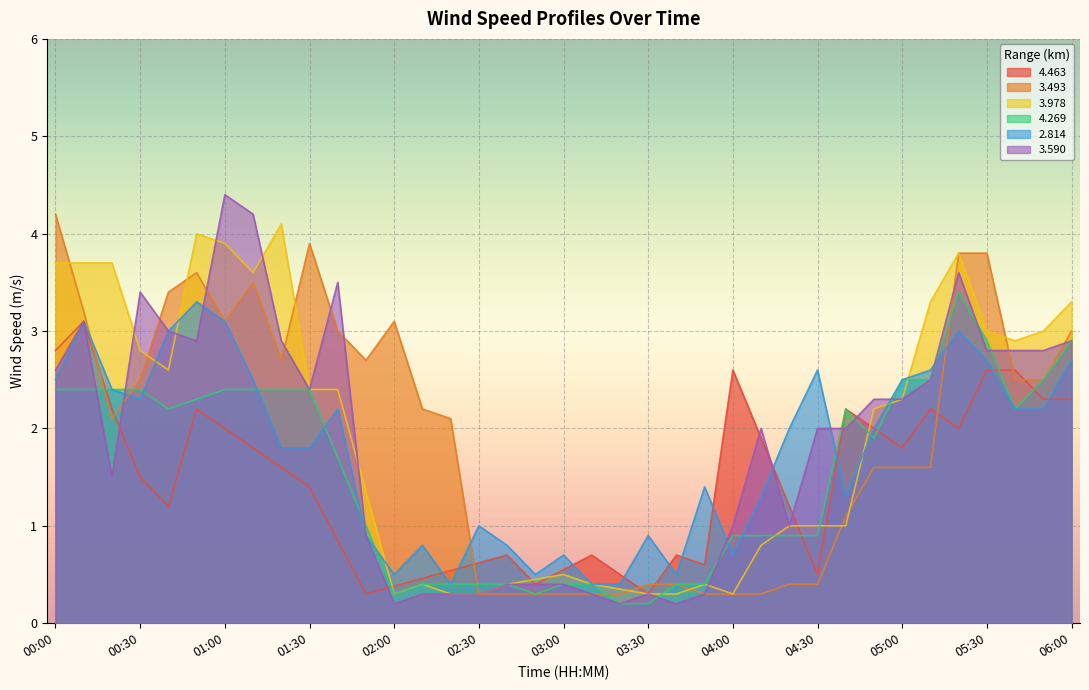

Rank the categories by 3.590 value from lowest to highest.

02:00, 03:20, 03:40, 02:10, 02:20, 02:30, 03:10, 03:30, 03:50, 02:40, 02:50, 03:00, 01:50, 04:00, 04:20, 00:20, 04:10, 04:30, 04:40, 04:50, 05:00, 01:30, 05:10, 00:00, 05:30, 05:40, 05:50, 00:50, 01:20, 06:00, 00:40, 00:10, 00:30, 01:40, 05:20, 01:10, 01:00